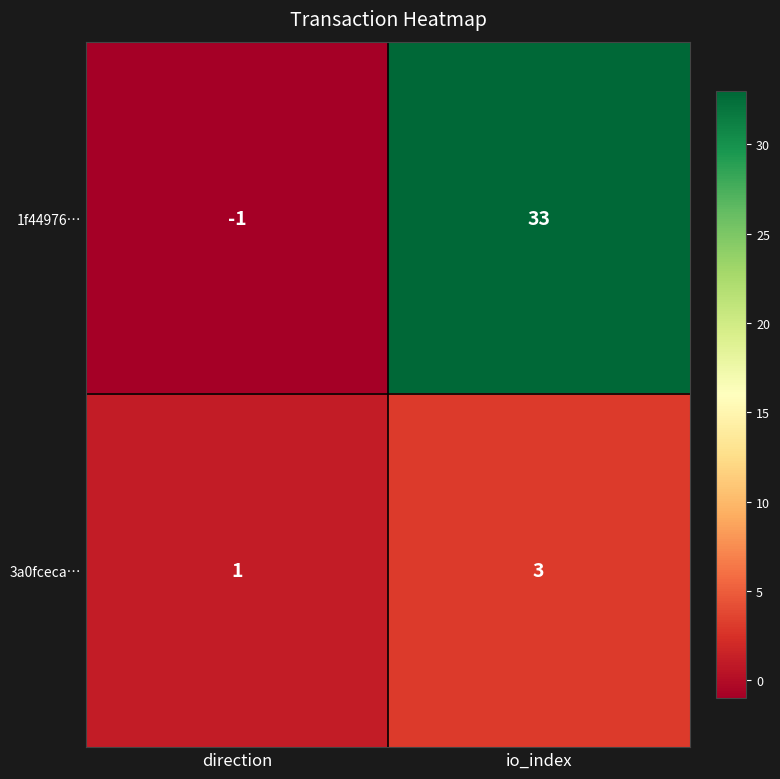

Rank the series by their average value, from lowest to highest.

3a0fceca…, 1f44976…